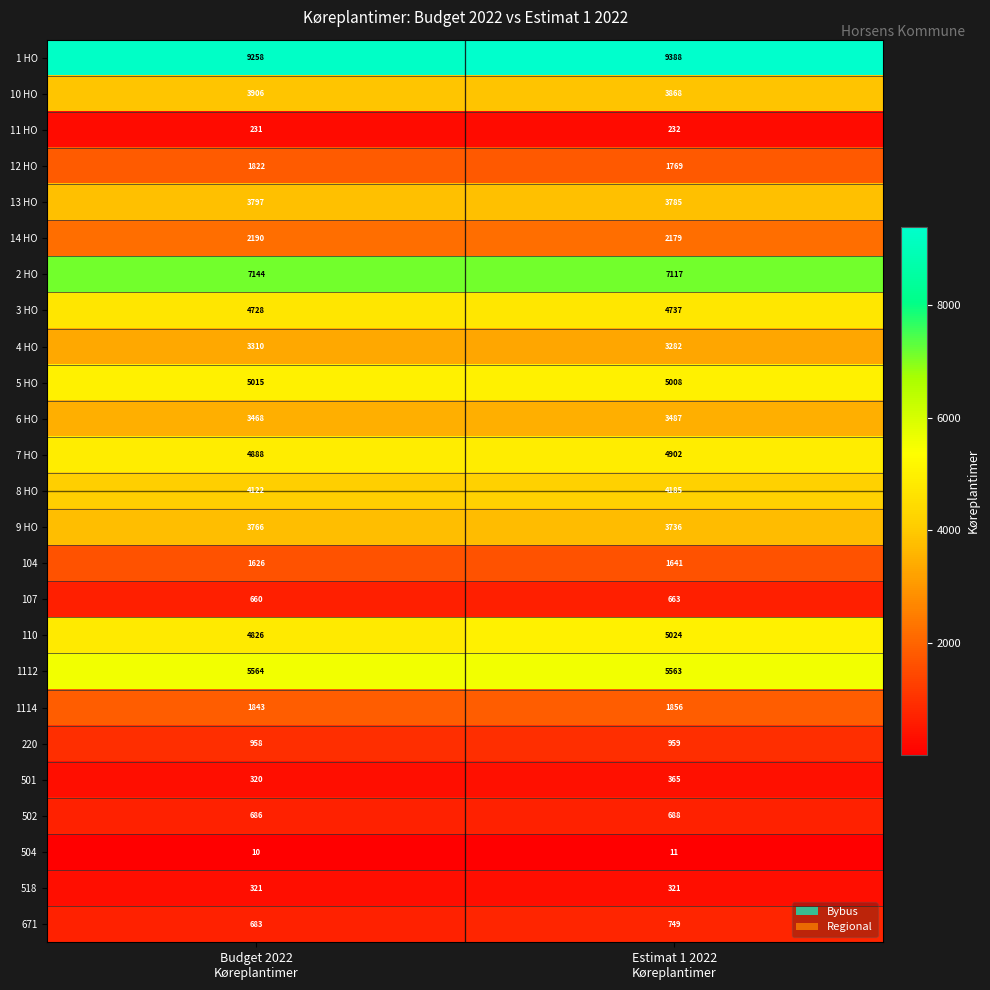

What is the minimum value shown in the chart?

10